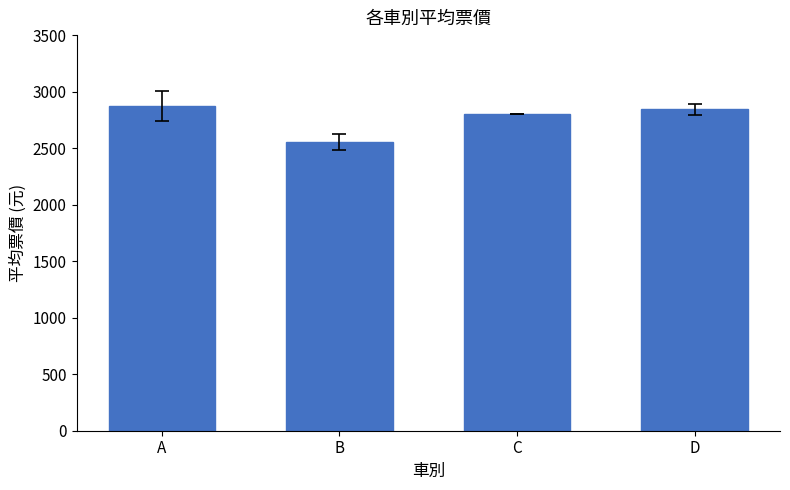

True or false: the data shows 2800.0 at C.

True